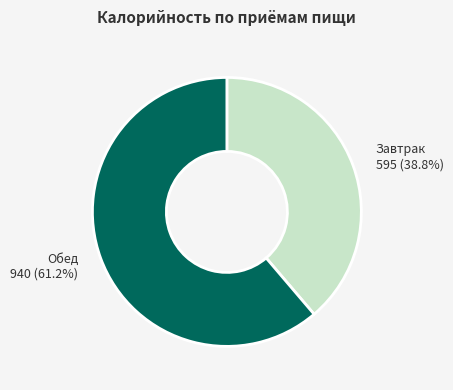

Does any single category account for the majority?

Yes